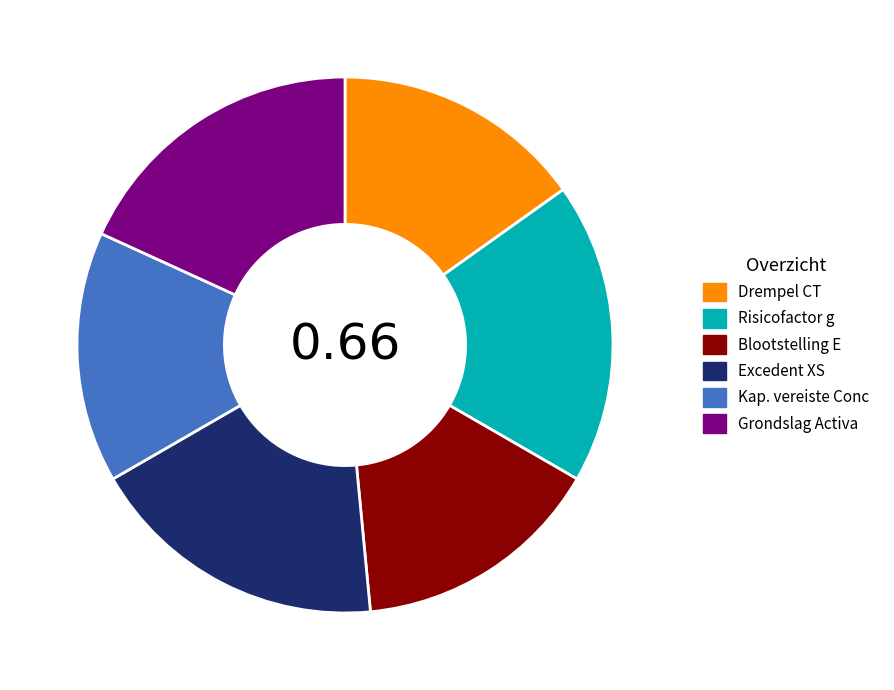

Do Risicofactor g and Drempel CT together represent more than half of the pie?

No